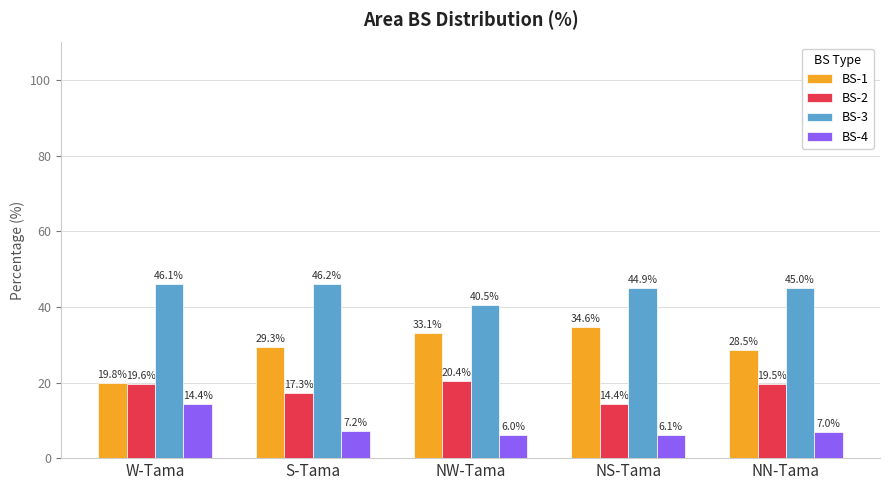

Which series changed the most between NW-Tama and NN-Tama?

BS-1